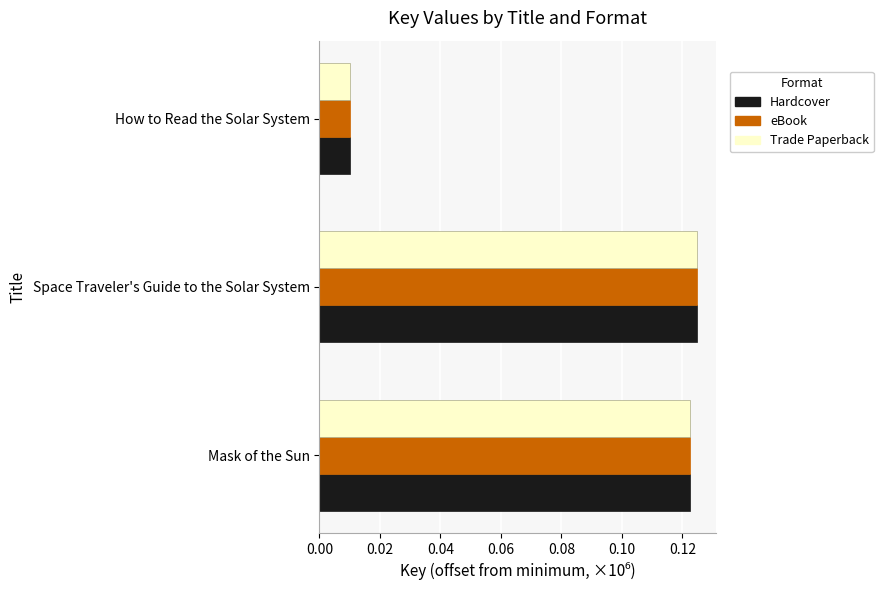

The Hardcover series shows 0.2 at Space Traveler's Guide to the Solar System. True or false?

False